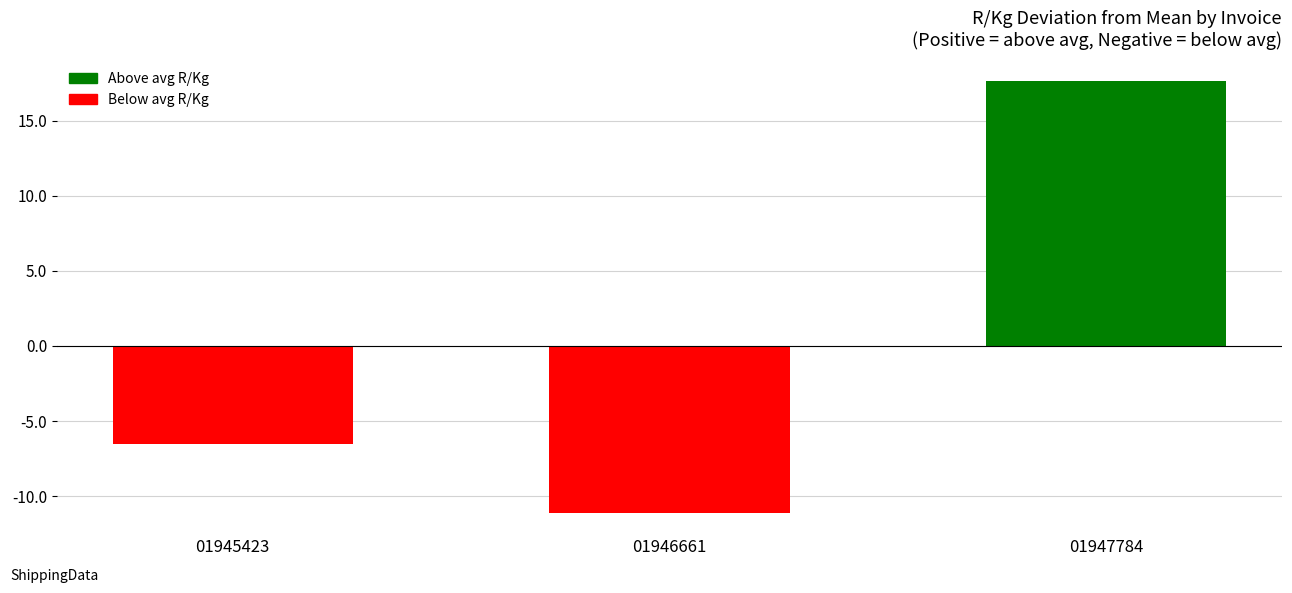

Rank the categories by value from lowest to highest.

01946661, 01945423, 01947784